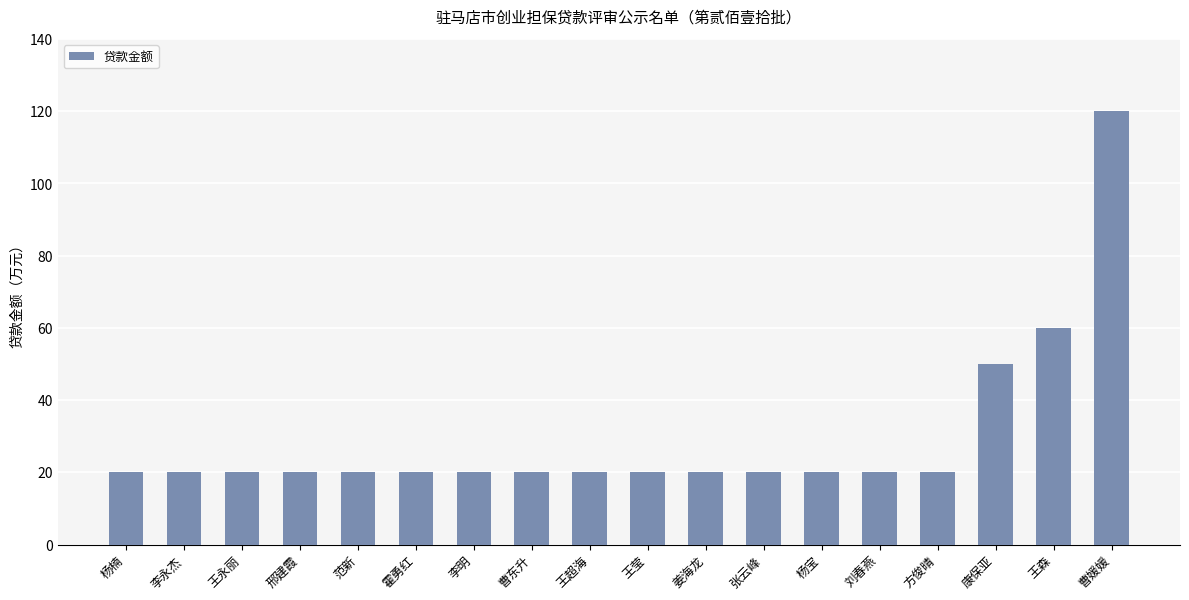

What is the greatest value displayed?

120